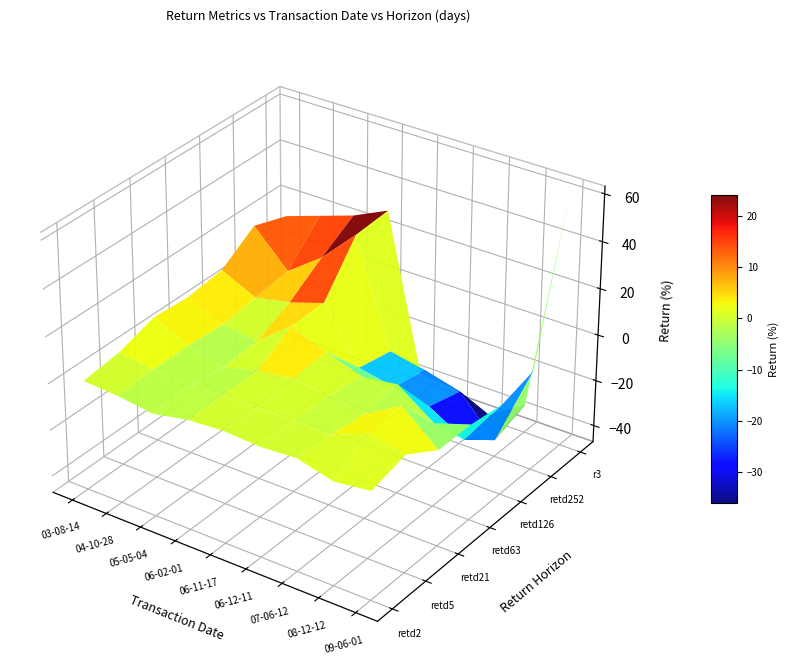

Reading left to right, what are all the values shown in this chart?

2003-08-14: 0	2	7	6	8	18	13
2004-10-28: -1	0	0	-1	1	3	18
2005-05-04: -3	-2	-4	-3	4	14	23
2006-02-01: 0	0	0	9	9	29	30
2006-11-17: 1	0	2	3	-14	-17	-37
2006-12-11: 0	0	0	-2	-17	-20	-39
2007-06-12: 1	0	-2	0	-20	-24	-45
2008-12-12: -3	6	7	-11	-29	-40	-35
2009-06-01: -1	3	-6	-6	-8	-4	61